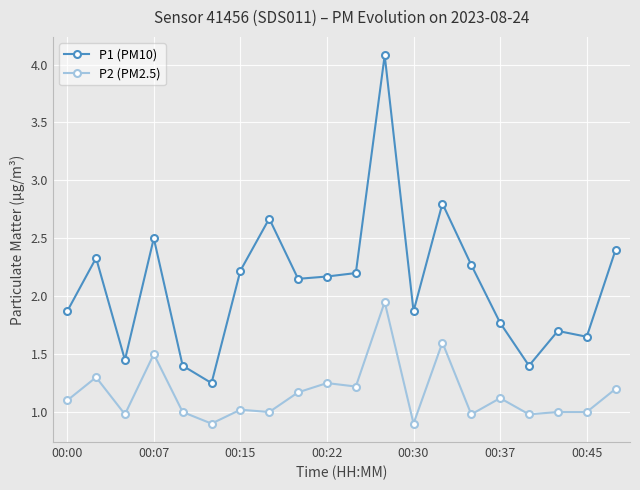

List the series in order of their overall mean, highest first.

P1 (PM10), P2 (PM2.5)